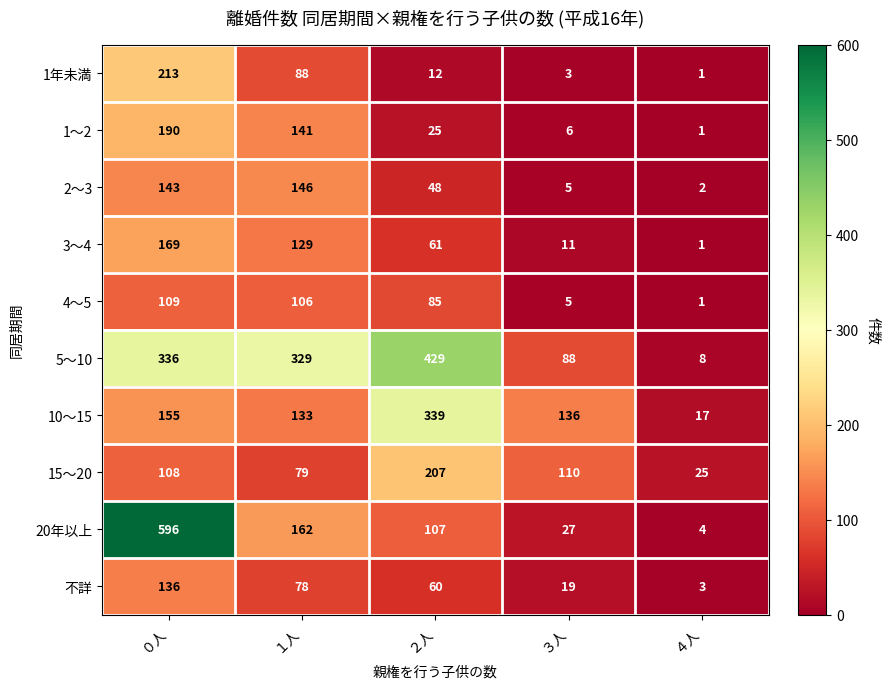

At which category is the sum across all series the highest?

０人